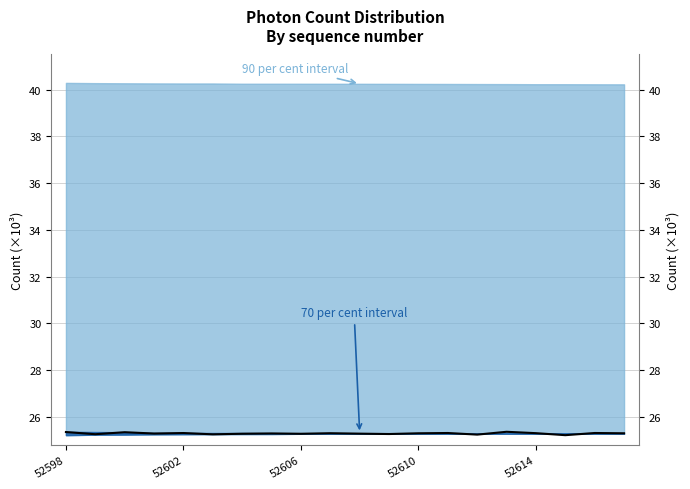

What is the value of the 1st point from the left?

25.4